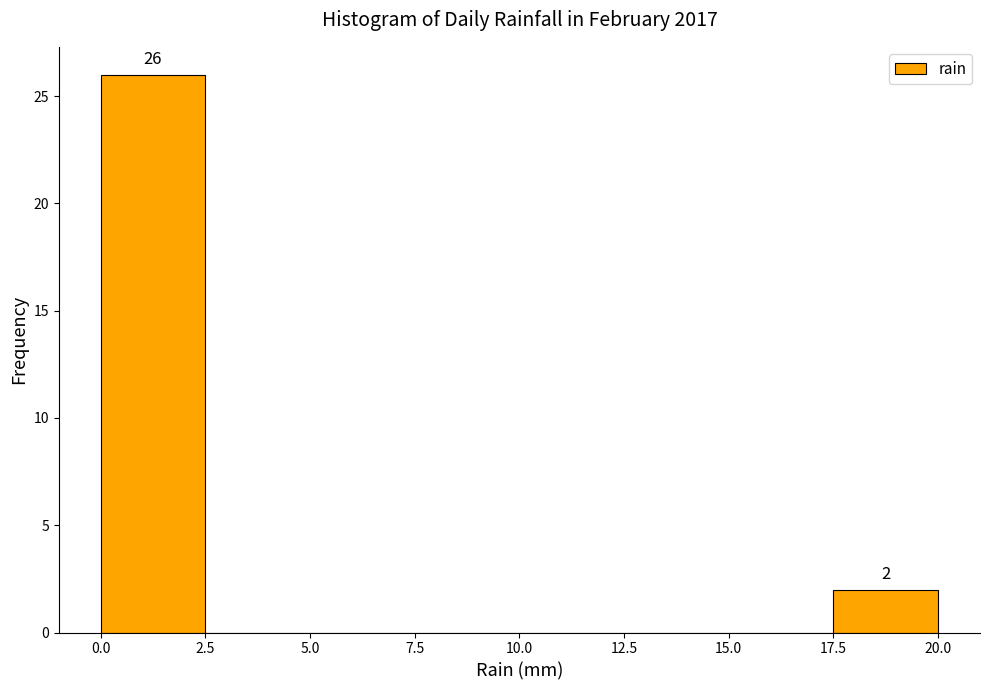

Over which range of the x-axis is the bar tallest?

0.0 to 2.5